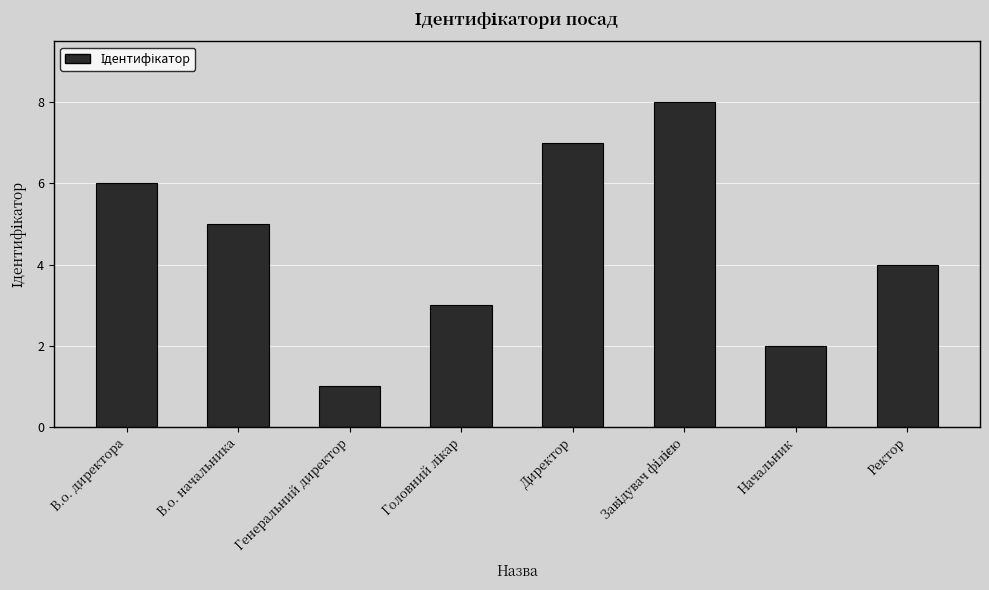

True or false: the data shows 2 at В.о. начальника.

False